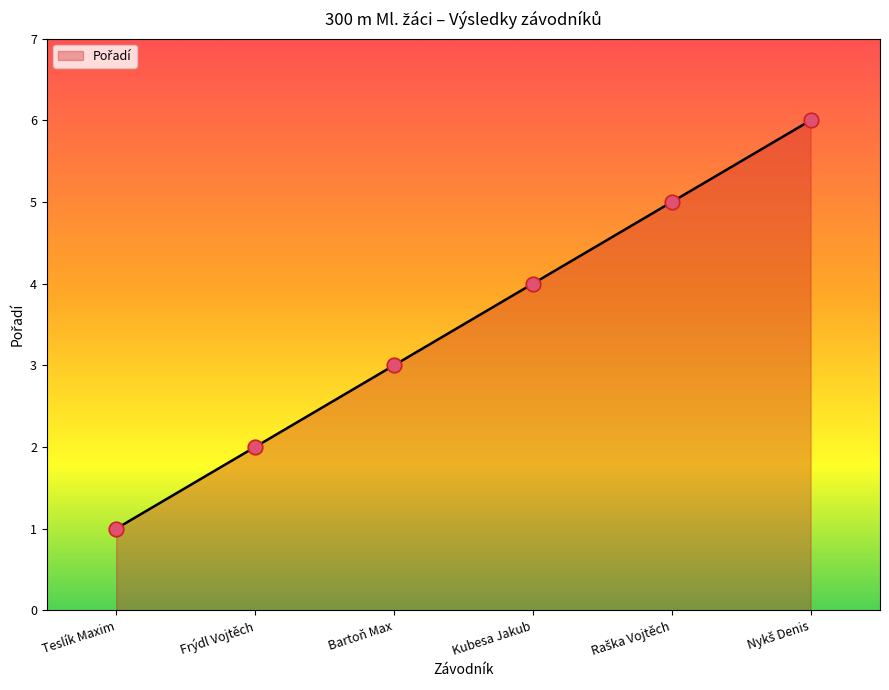

Between Teslík Maxim and Frýdl Vojtěch, which is larger?

Frýdl Vojtěch